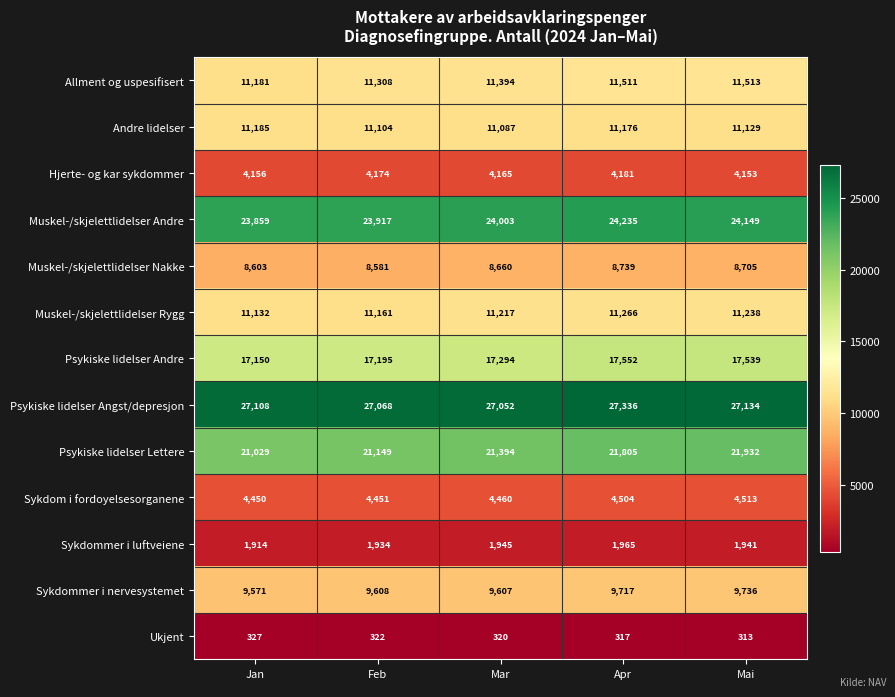

Which series has the widest spread of values?

Psykiske lidelser Lettere